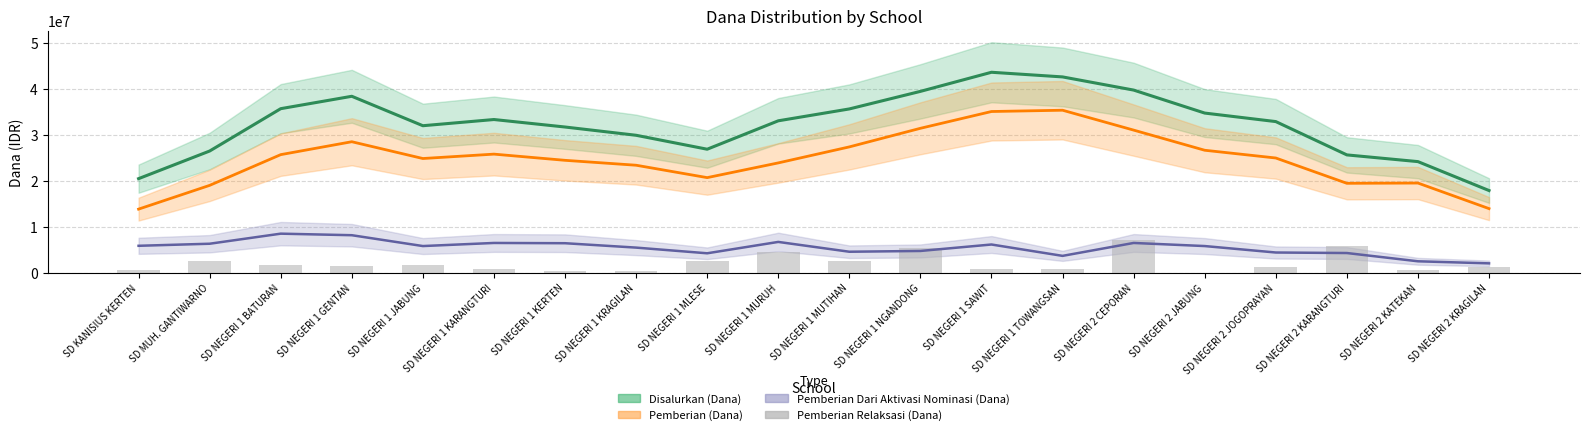

Are the bars grouped side by side (vs. stacked)?

No